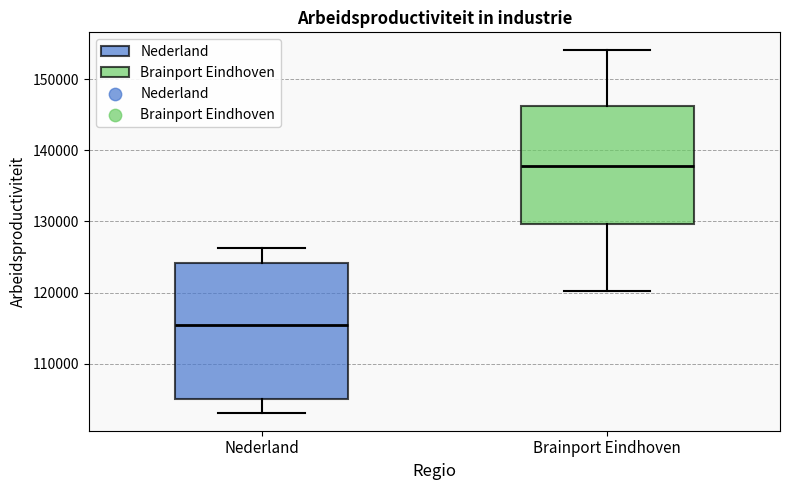

Which box has the highest median line?

Brainport Eindhoven